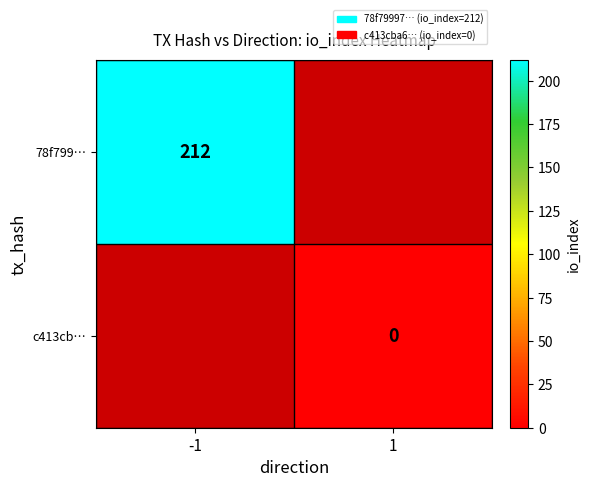

Is the value of c413cb… at 1 greater than the value of 78f799… at -1?

No